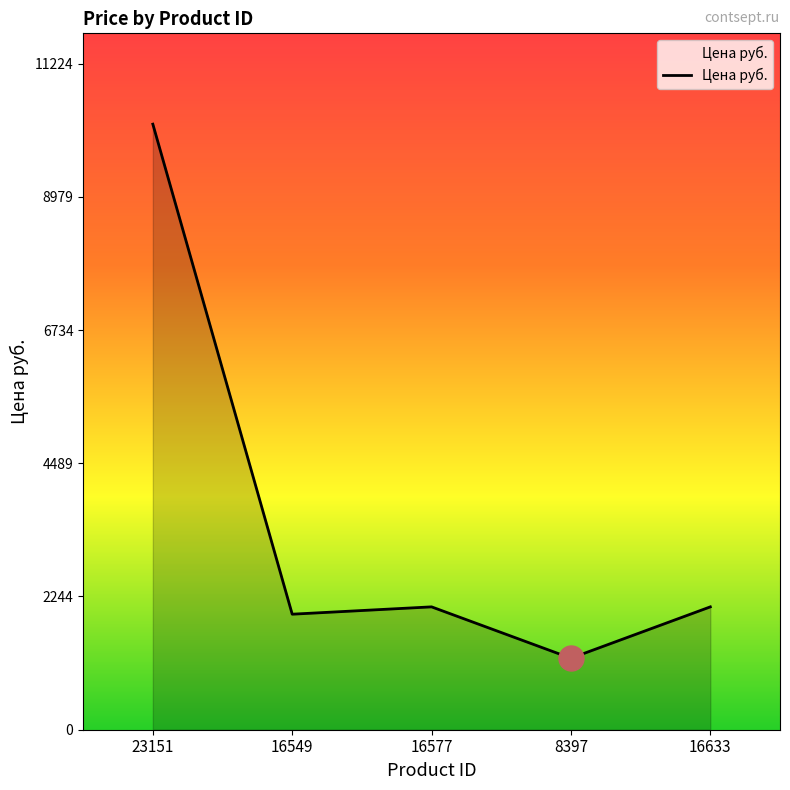

At which category does the data reach its first local peak?

16577